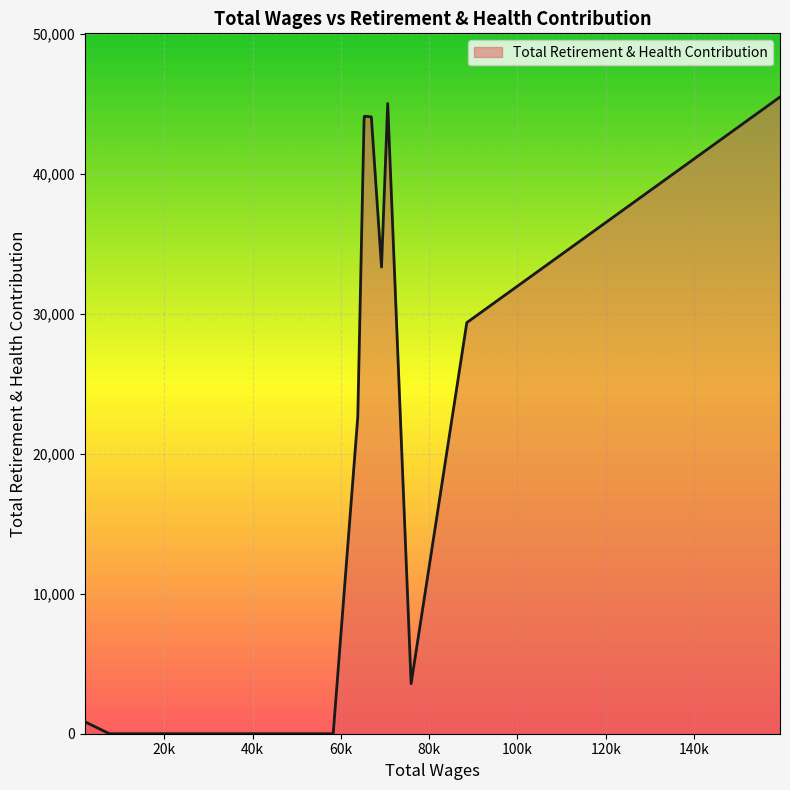

What is the difference between the maximum and minimum values?

45498